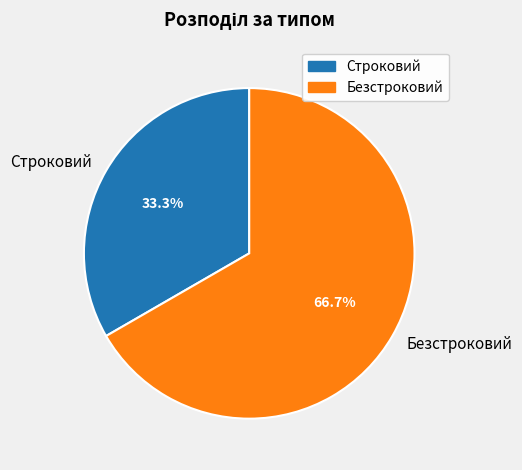

Rank the categories by value from highest to lowest.

Безстроковий, Строковий